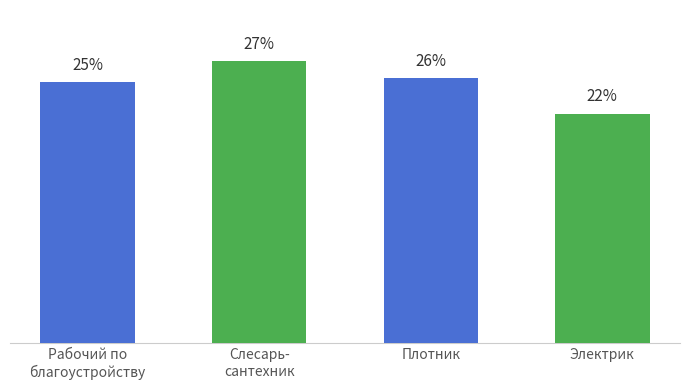

Are the bars horizontal?

No